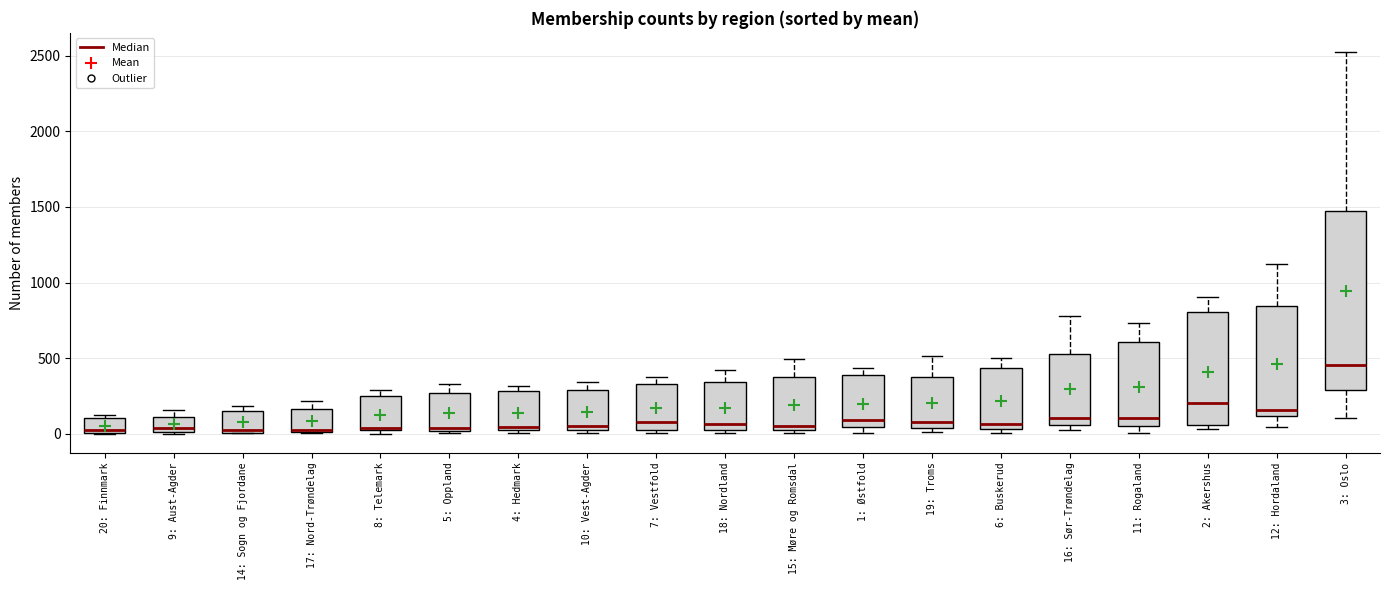

Reading left to right, read every box against the y-axis: the position of its median line, the range the box covers, and the ends of its whiskers. The values are not printed on the chart, so give them approximately, as read against the axis.

20: Finnmark: median 0 (just above the box's lower edge), box 0 to 100, whiskers 0 to 100 (just above the box's upper edge)
9: Aust-Agder: median 50, box 0 to 100, whiskers 0 to 150
14: Sogn og Fjordane: median 50, box 0 to 150, whiskers 0 to 200
17: Nord-Trøndelag: median 50, box 0 to 150, whiskers 0 to 200
8: Telemark: median 50, box 0 to 250, whiskers 0 (just below the box's lower edge) to 300
5: Oppland: median 50, box 0 to 250, whiskers 0 (just below the box's lower edge) to 350
4: Hedmark: median 50, box 50 to 300, whiskers 0 to 300 (just above the box's upper edge)
10: Vest-Agder: median 50, box 0 to 300, whiskers 0 (just below the box's lower edge) to 350
7: Vestfold: median 100, box 50 to 350, whiskers 0 to 400
18: Nordland: median 50, box 0 to 350, whiskers 0 (just below the box's lower edge) to 400
15: Møre og Romsdal: median 50, box 0 to 400, whiskers 0 (just below the box's lower edge) to 500
1: Østfold: median 100, box 50 to 400, whiskers 0 to 450
19: Troms: median 100, box 50 to 400, whiskers 0 to 500
6: Buskerud: median 50 (just above the box's lower edge), box 50 to 450, whiskers 0 to 500
16: Sør-Trøndelag: median 100, box 50 to 550, whiskers 0 to 800
11: Rogaland: median 100, box 50 to 600, whiskers 0 to 750
2: Akershus: median 200, box 50 to 800, whiskers 50 (just below the box's lower edge) to 900
12: Hordaland: median 150, box 100 to 850, whiskers 50 to 1100
3: Oslo: median 450, box 300 to 1450, whiskers 100 to 2500